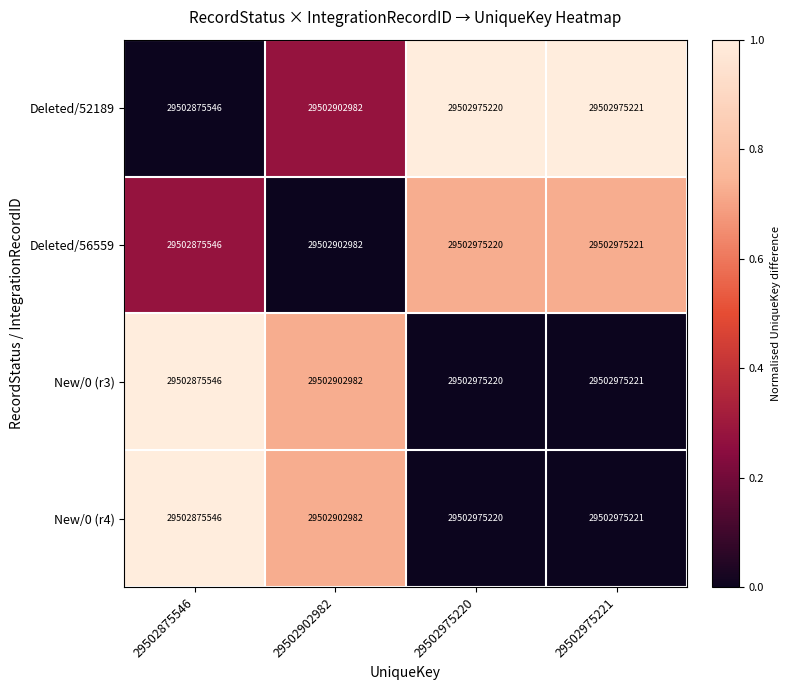

Is the value of New/0 (r4) at 29502902982 greater than the value of New/0 (r3) at 29502975220?

No